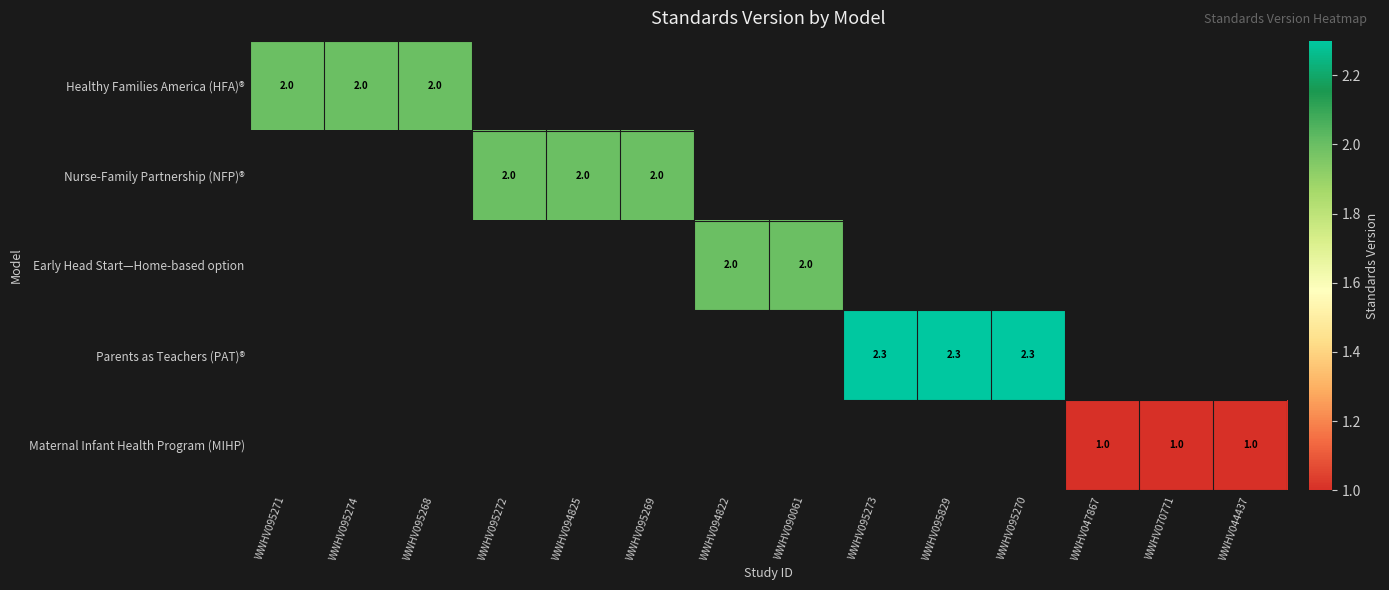

Is the value of Healthy Families America (HFA)® at WWHV095268 greater than the value of Maternal Infant Health Program (MIHP) at WWHV044437?

Yes